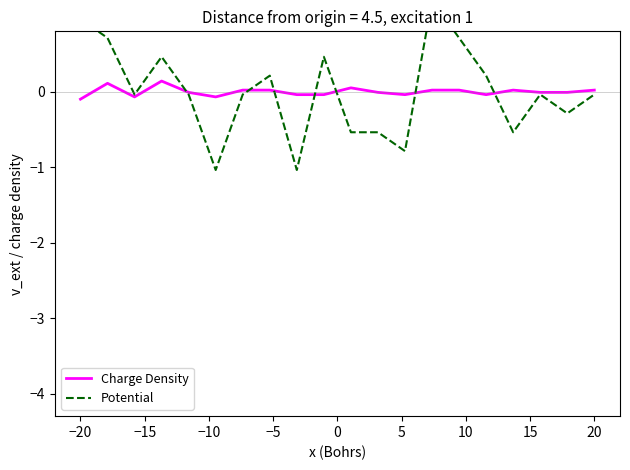

Is the value of Potential at 25 greater than the value of Charge Density at 19?

No